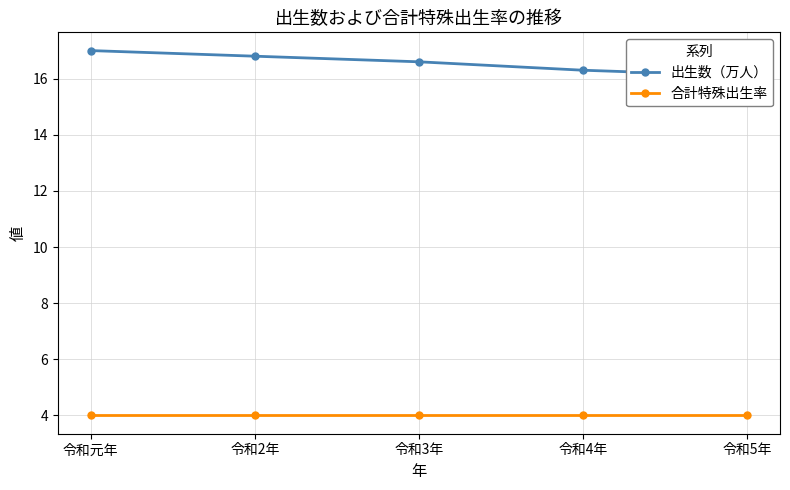

Reading left to right, list all the values displayed in this chart.

出生数（万人）: 17.0	16.8	16.6	16.3	16.1
合計特殊出生率: 4.0	4.0	4.0	4.0	4.0